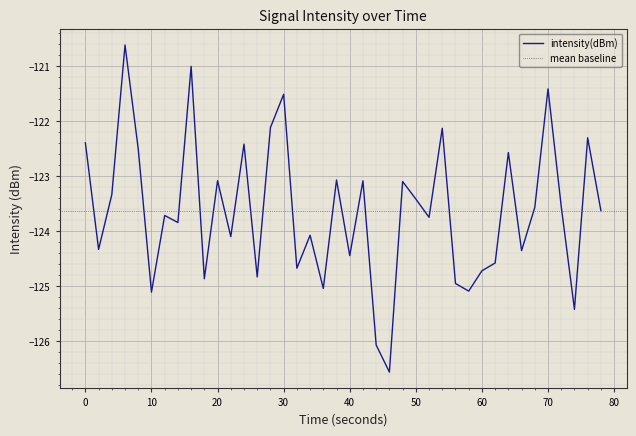

What is the difference between the maximum and minimum values?

5.9